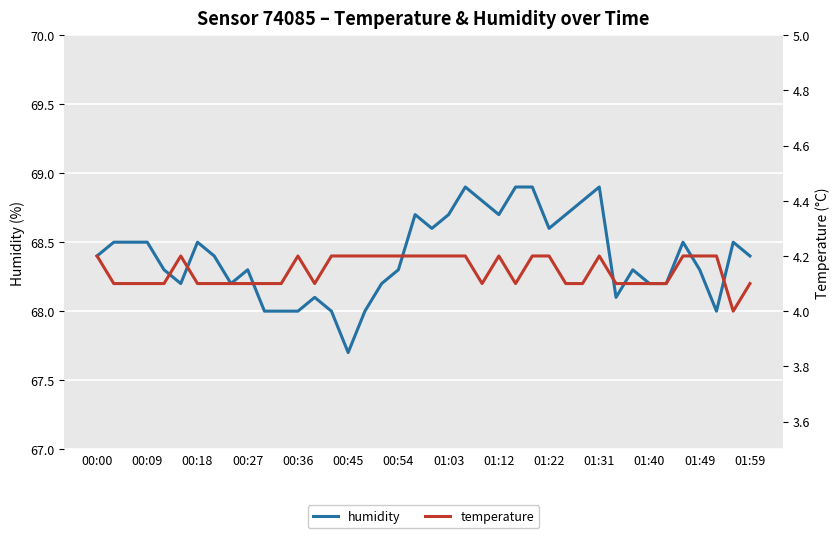

The humidity series shows 68.5 at 00:18. True or false?

True